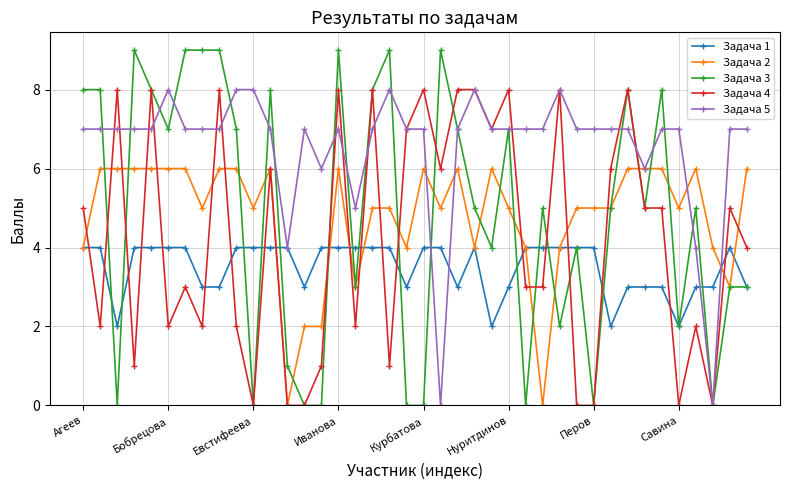

Which series has the largest total across all categories?

Задача 5